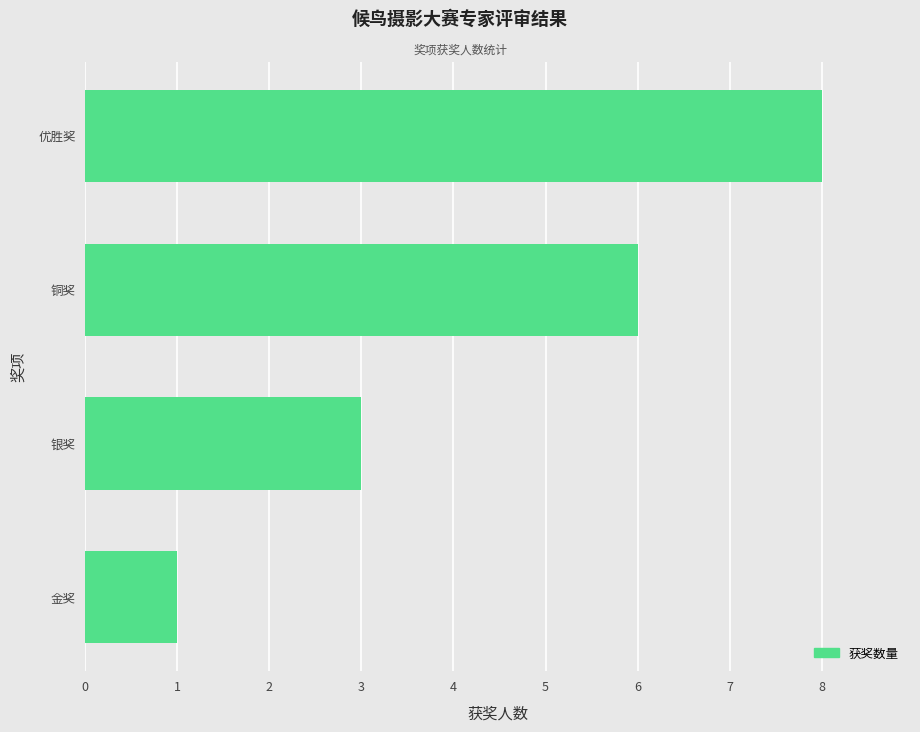

Reading bottom to top, list all the values displayed in this chart.

金奖=1	银奖=3	铜奖=6	优胜奖=8